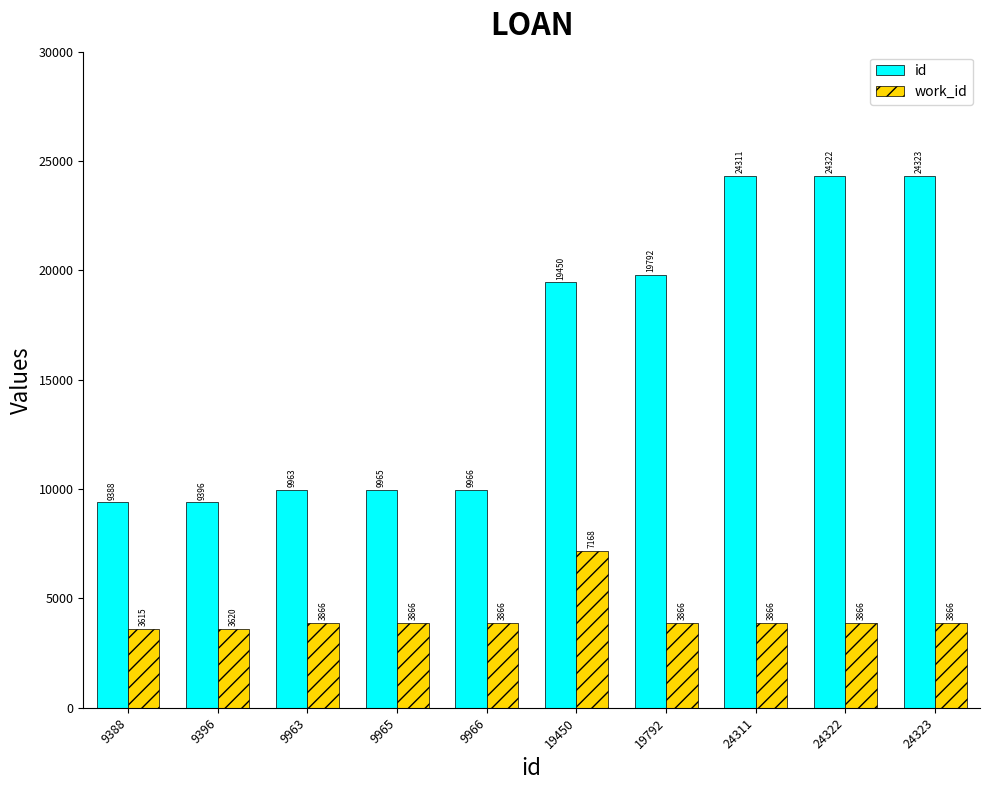

At which category is the sum across all series the highest?

24323